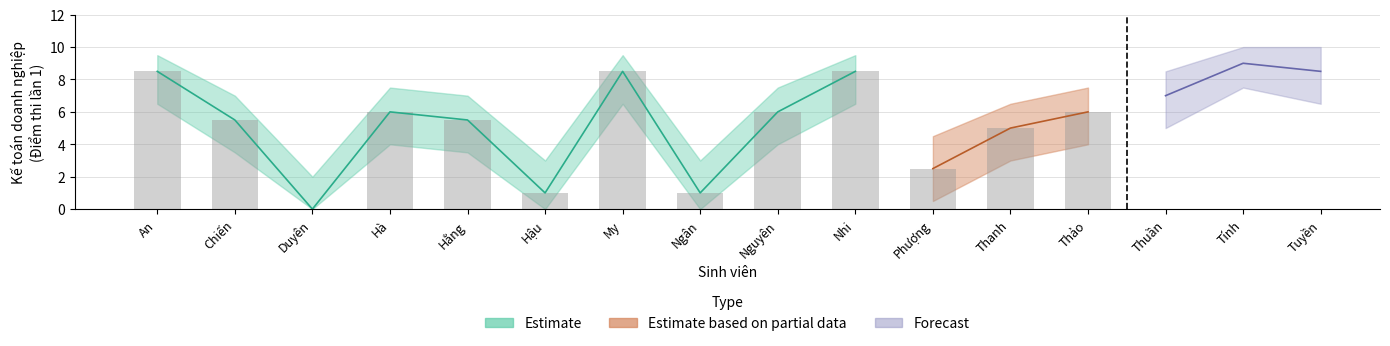

True or false: Forecast Lower has a value of 9.8 at An.

False